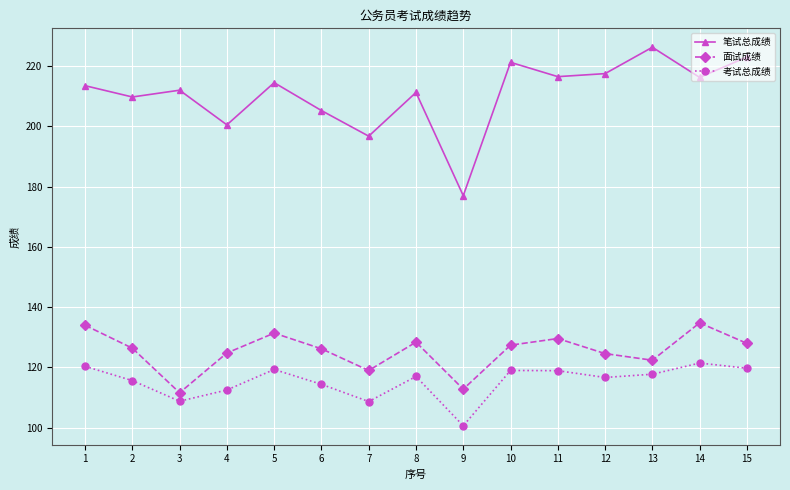

Count the number of data series in this chart.

3